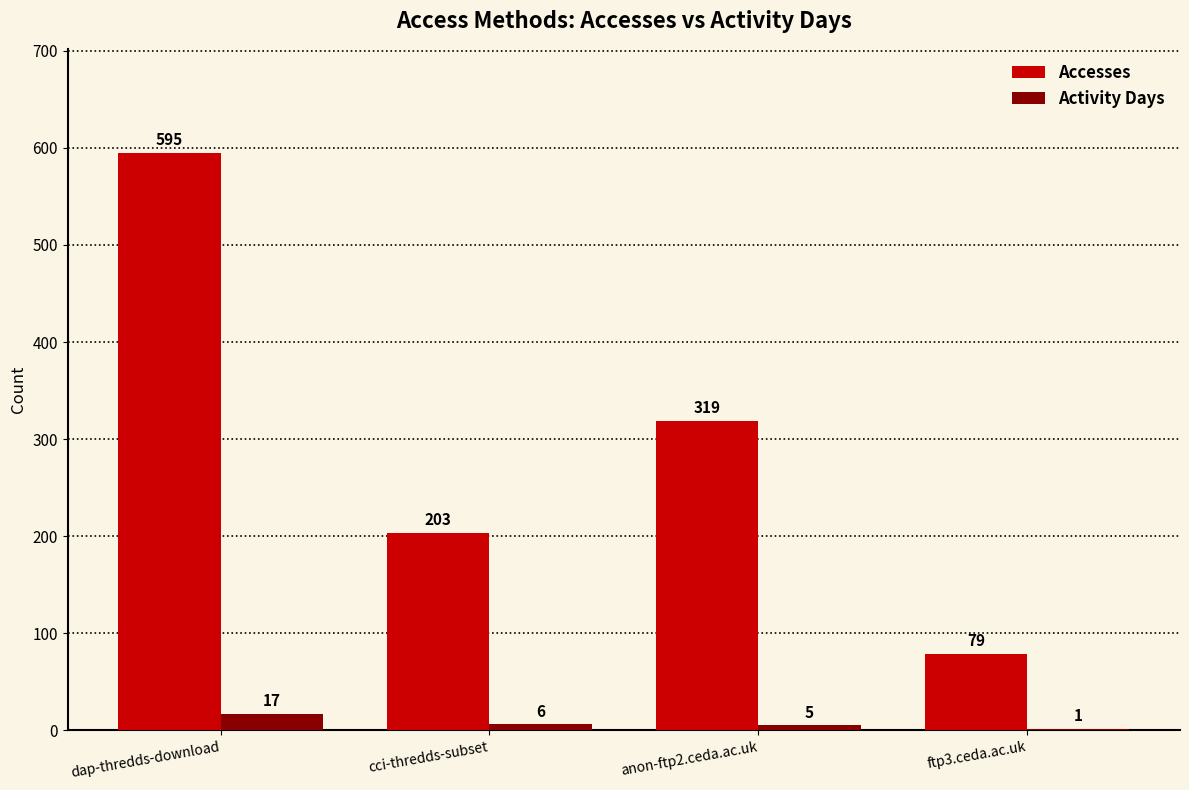

What is the average value of the Accesses series?

299